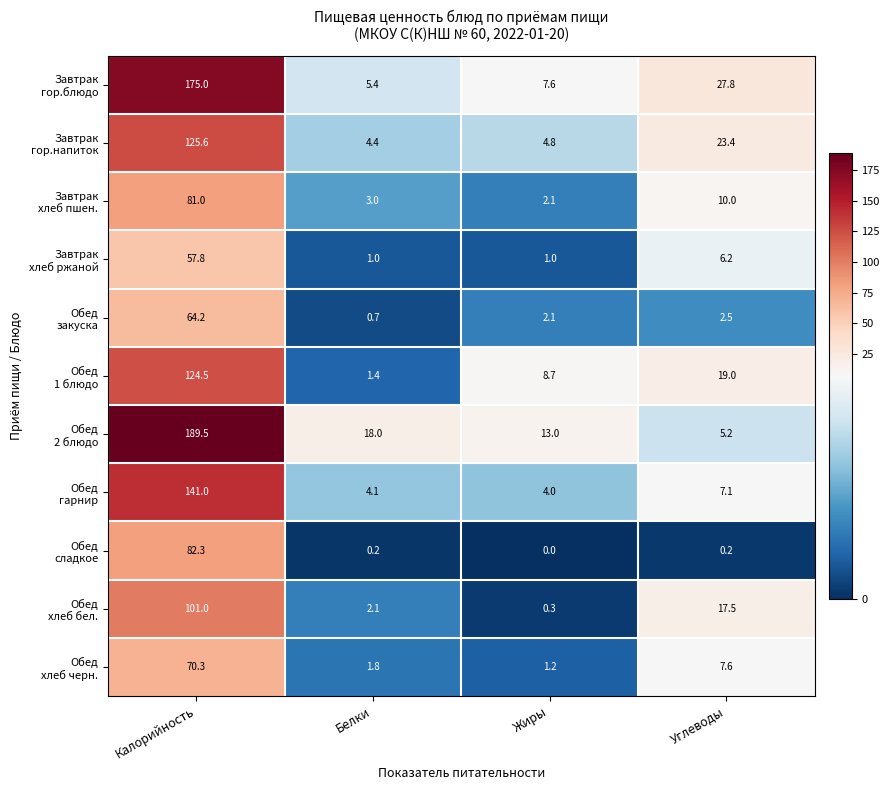

What is the total value across all series at Белки?

42.1